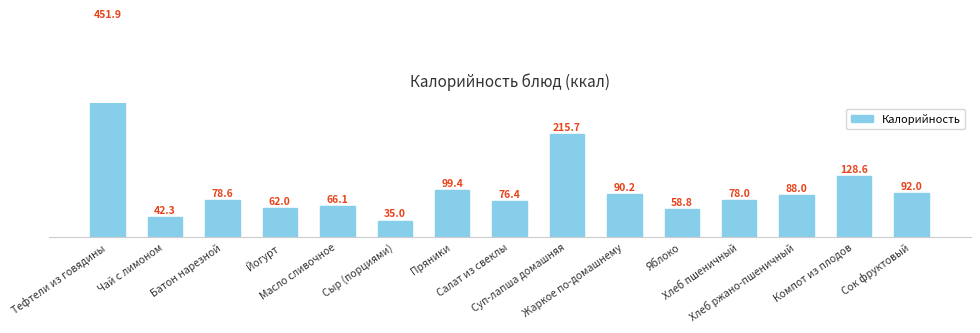

What is the difference between the values at Хлеб пшеничный and Чай с лимоном?

35.7